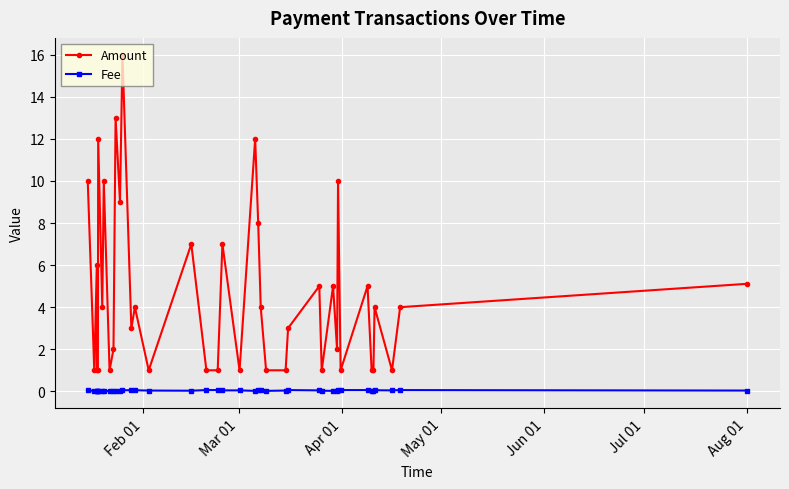

Count the Fee values in the range 0 to 1.

40